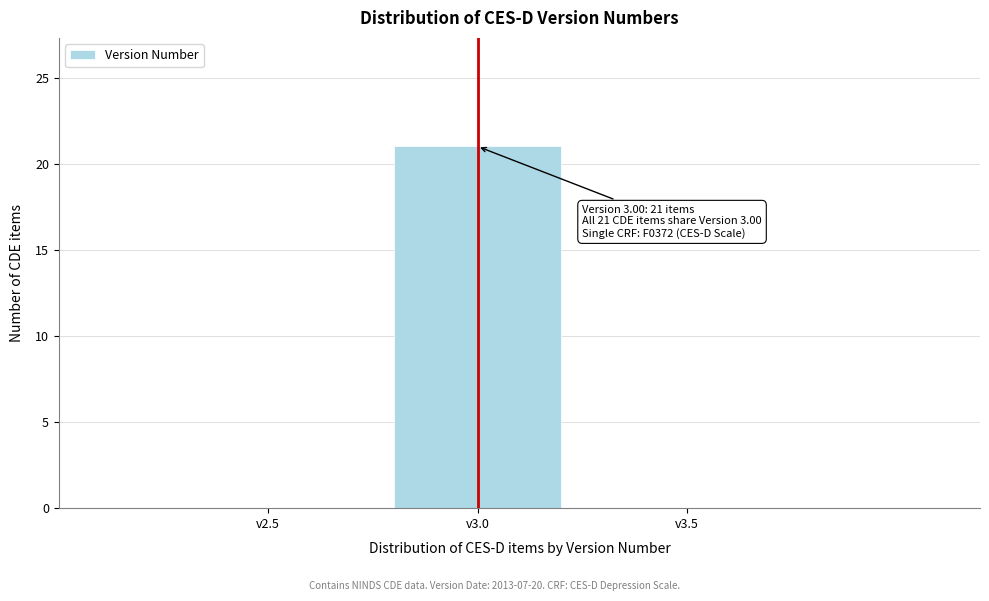

The value at v2.5 is 0. True or false?

True